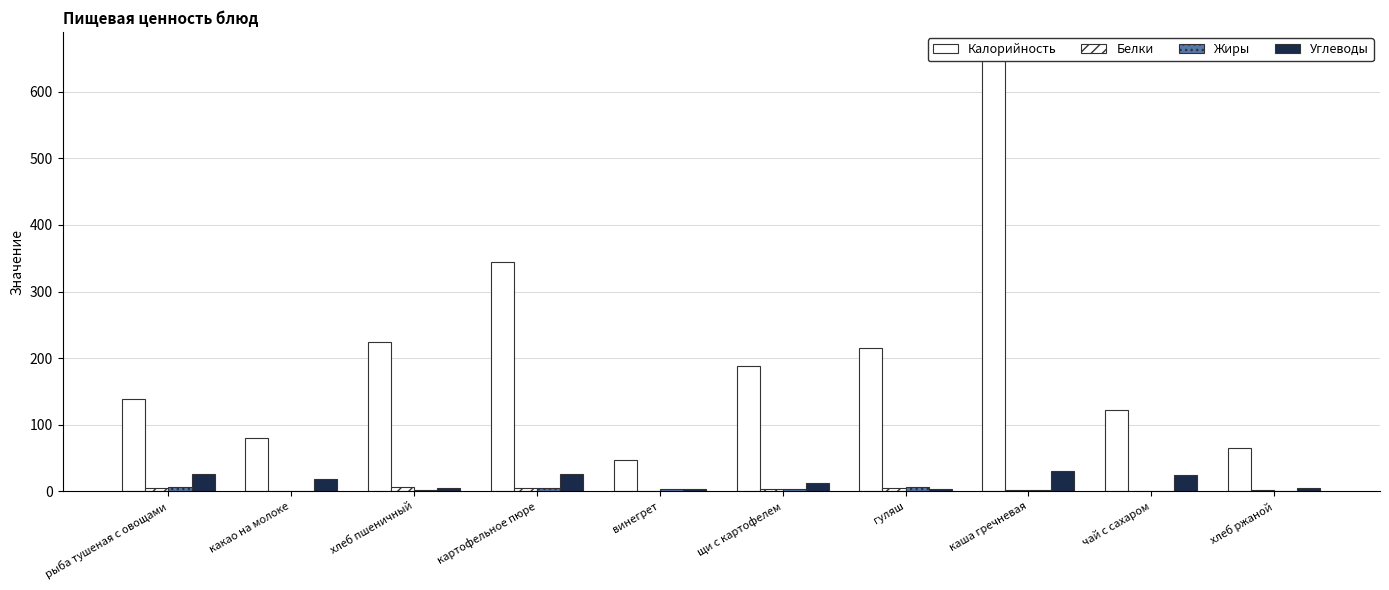

Which has a higher value, хлеб ржаной or каша гречневая?

каша гречневая